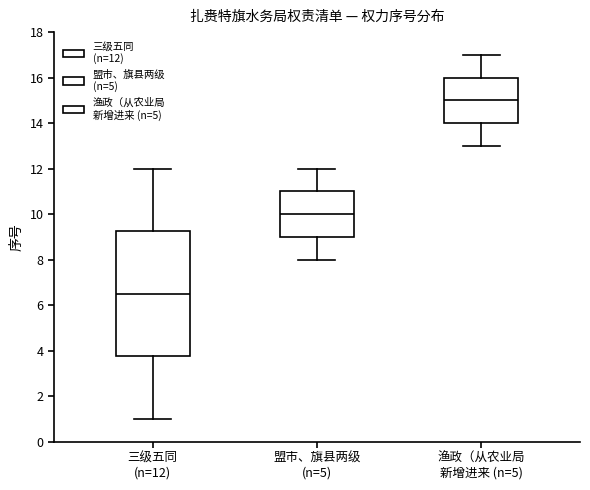

Reading left to right, read every box against the y-axis: the position of its median line, the range the box covers, and the ends of its whiskers. The values are not printed on the chart, so give them approximately, as read against the axis.

三级五同 (n=12): median 6.6, box 3.8 to 9.2, whiskers 1.0 to 12.0
盟市、旗县两级 (n=5): median 10.0, box 9.0 to 11.0, whiskers 8.0 to 12.0
渔政（从农业局 新增进来 (n=5): median 15.0, box 14.0 to 16.0, whiskers 13.0 to 17.0